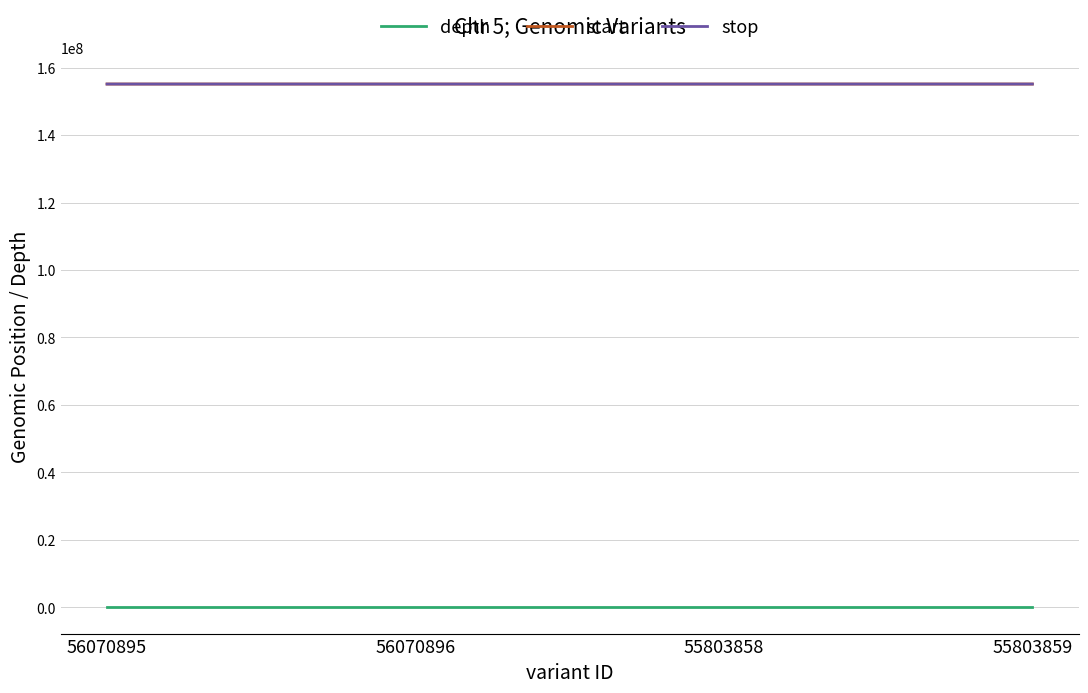

What is the greatest value displayed?

155122669